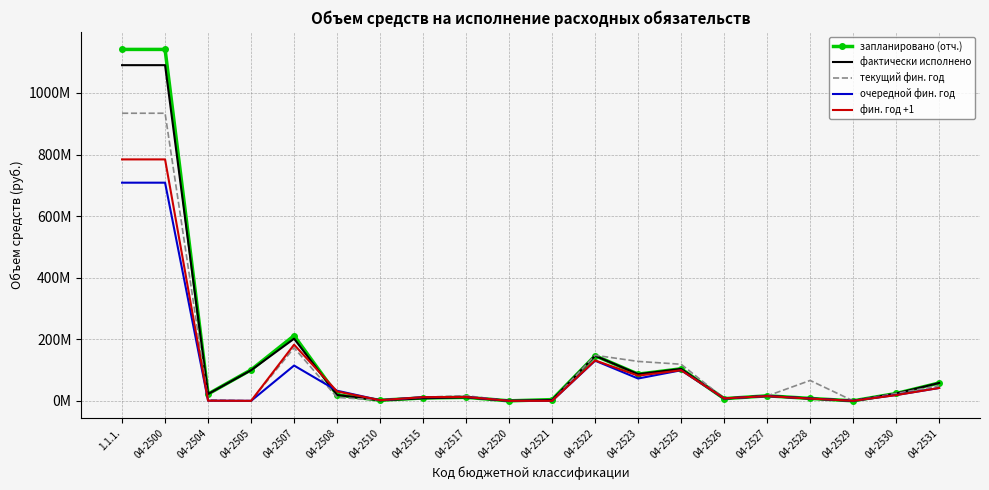

Where do очередной фин. год and фин. год +1 first cross each other?

04-2507 and 04-2508